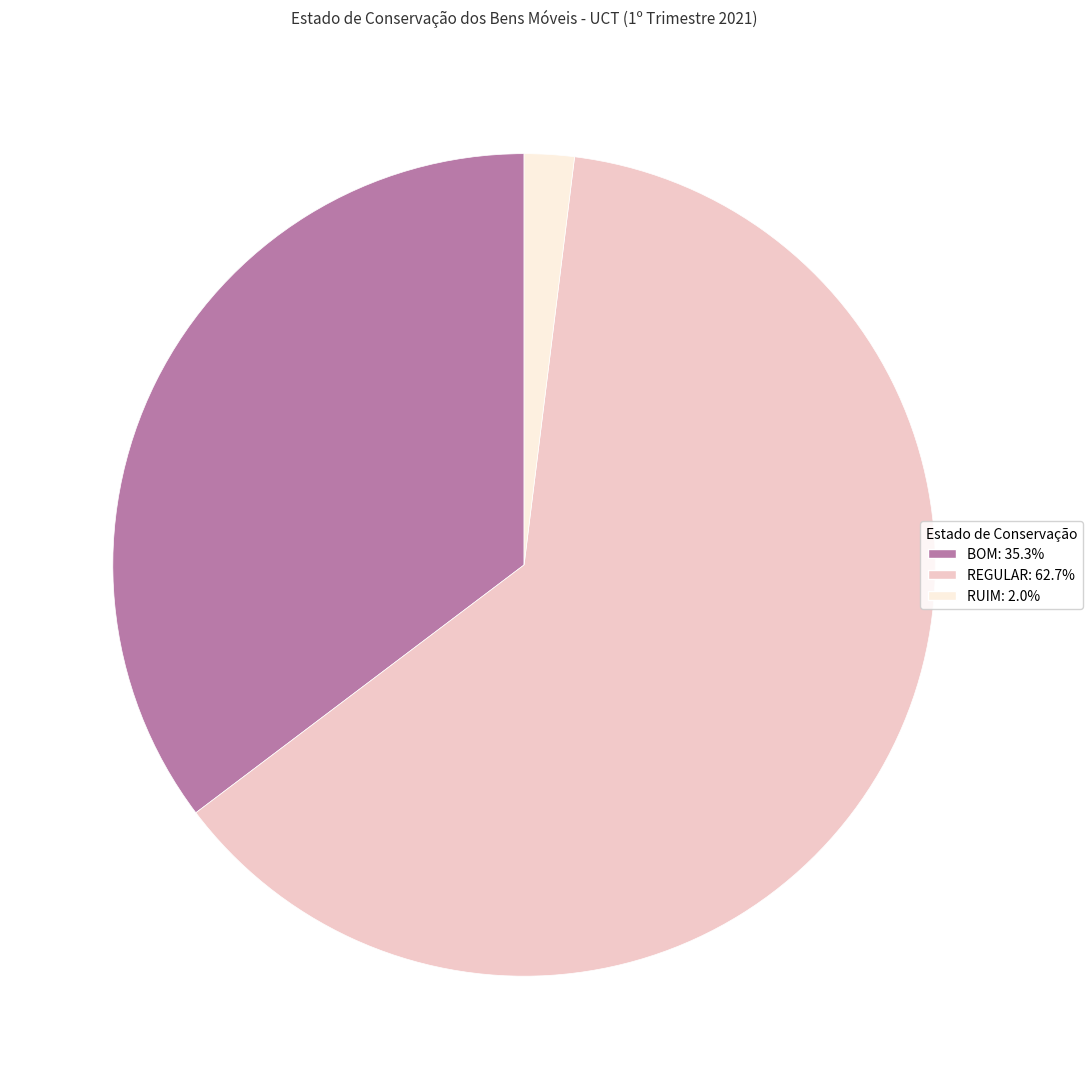

Is the sum of RUIM and BOM greater than half?

No